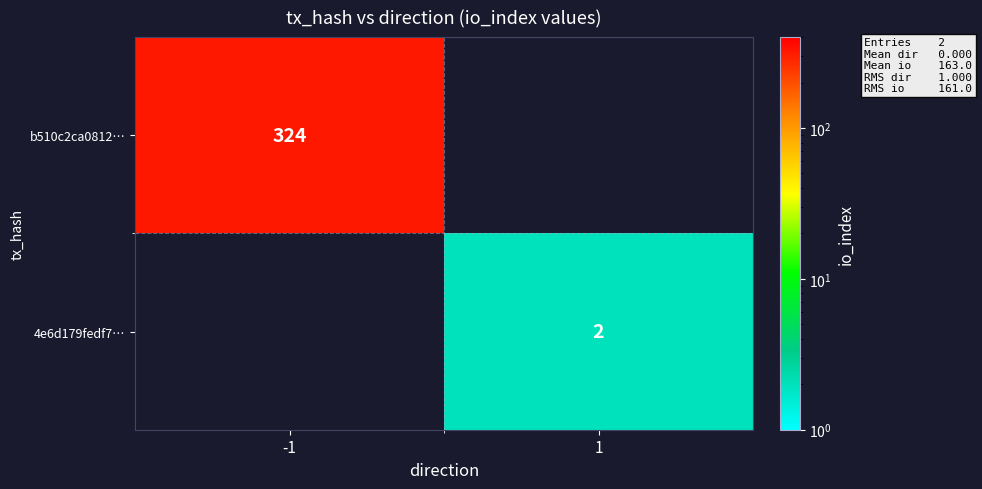

The 4e6d179fedf7… series shows 2 at 1. True or false?

True